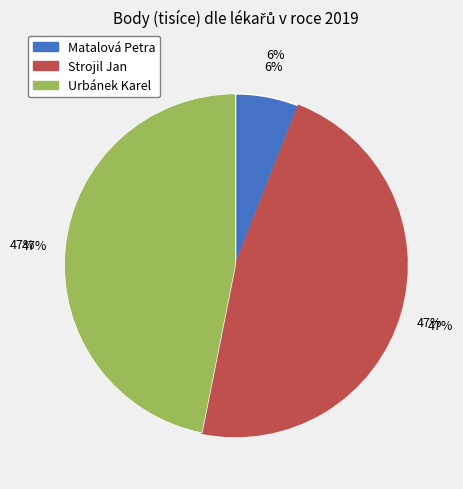

To the nearest percent, what is the combined percentage of Urbánek Karel and Matalová Petra?

53%